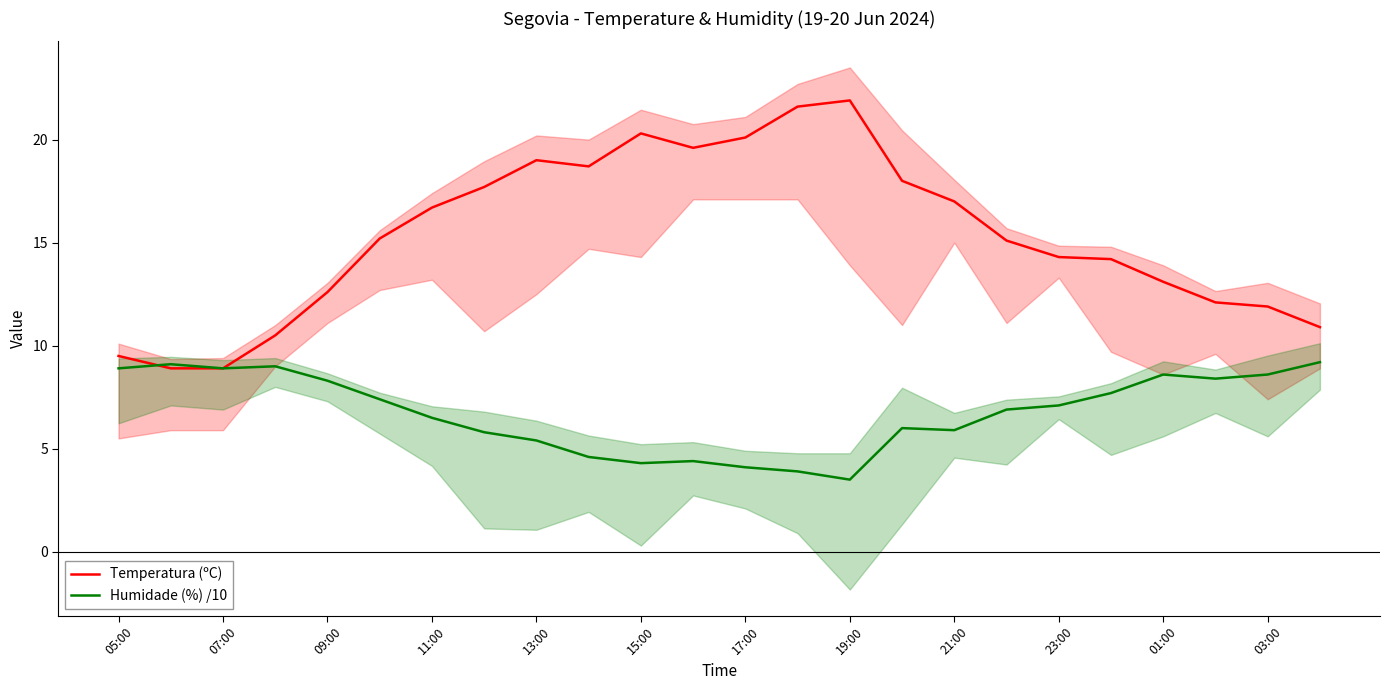

Rank the series by their maximum value, from lowest to highest.

Humidade (%) /10, Temperatura (ºC)